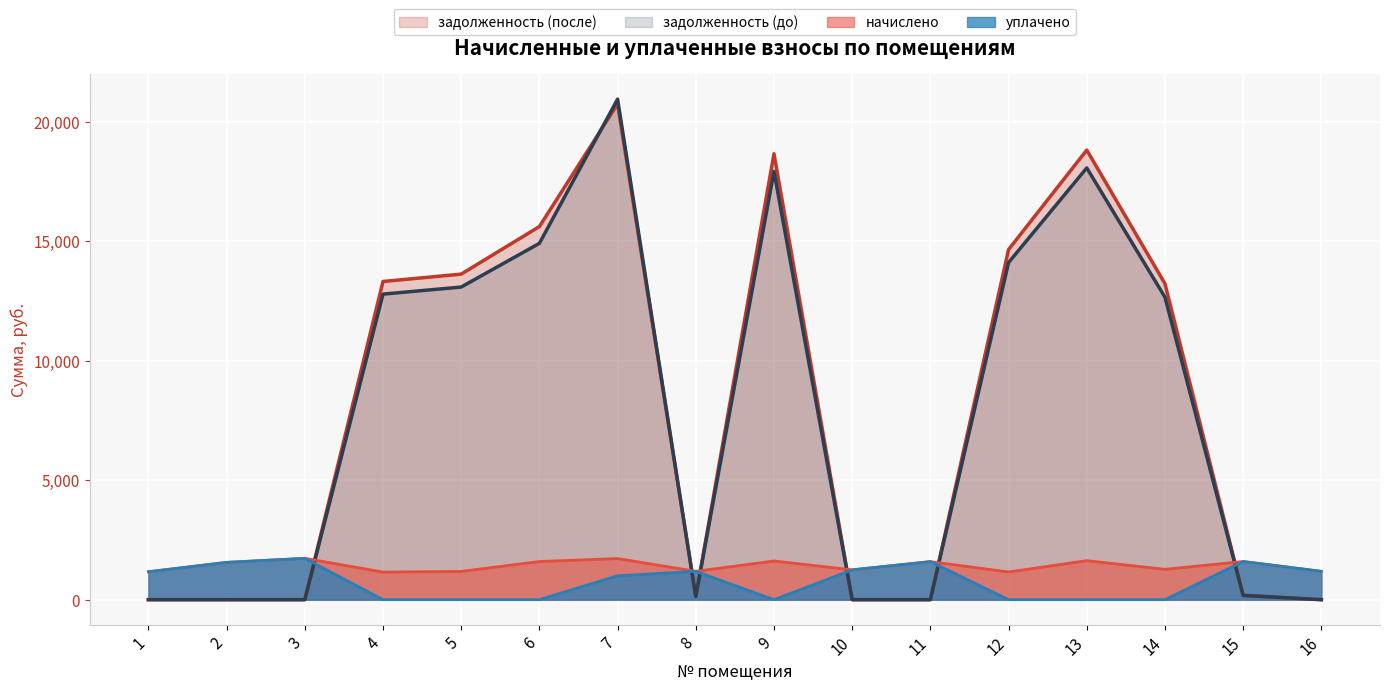

What is the greatest value displayed?

20937.0